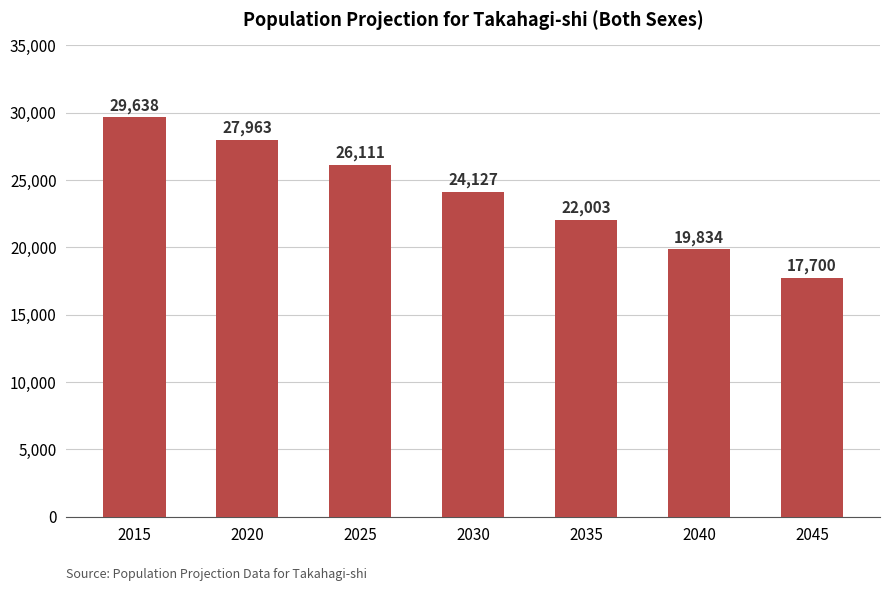

Are the bars horizontal?

No